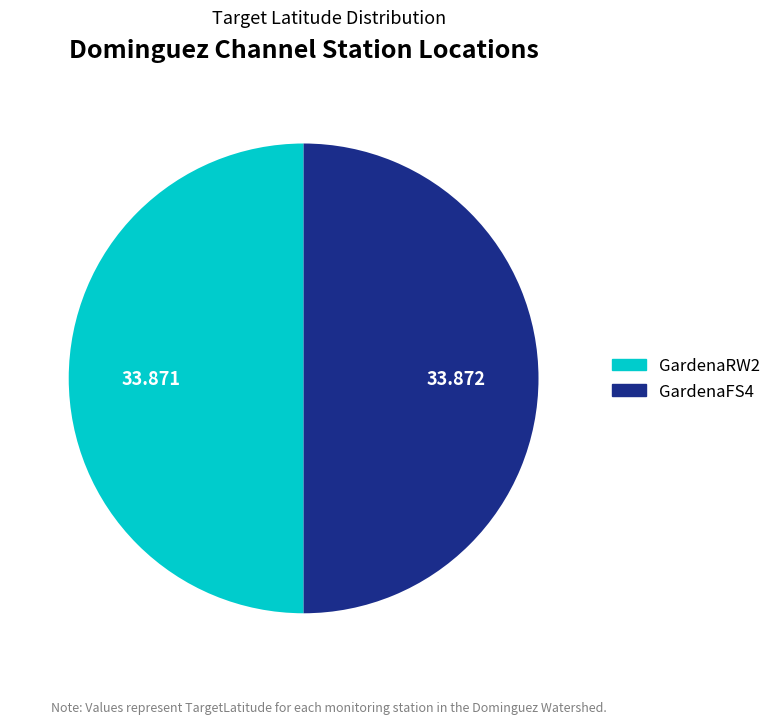

Do GardenaRW2 and GardenaFS4 together represent more than half of the pie?

Yes